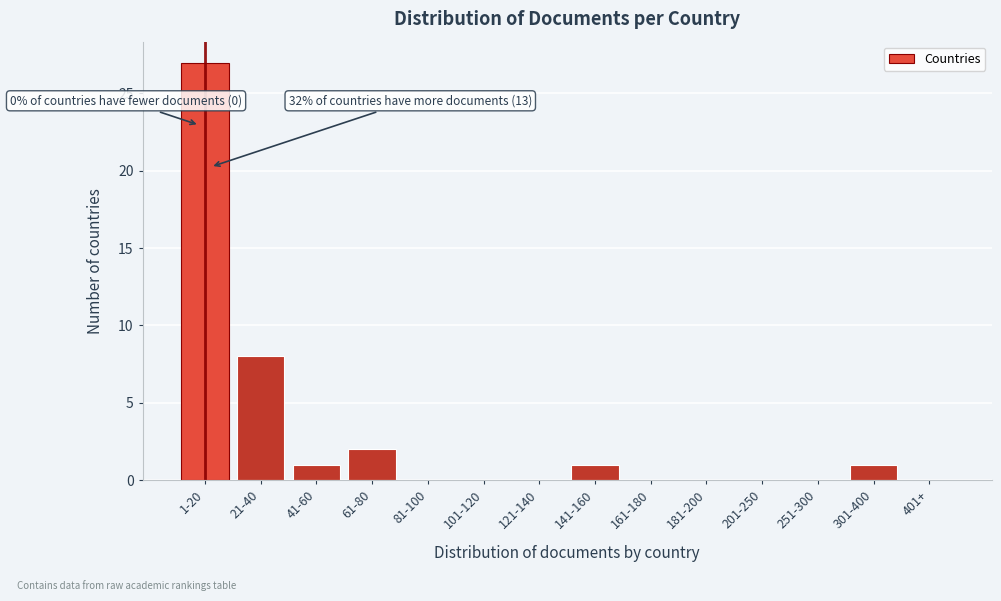

Reading left to right, extract all data points from this chart.

1-20=27	21-40=8	41-60=1	61-80=2	81-100=0	101-120=0	121-140=0	141-160=1	161-180=0	181-200=0	201-250=0	251-300=0	301-400=1	401+=0